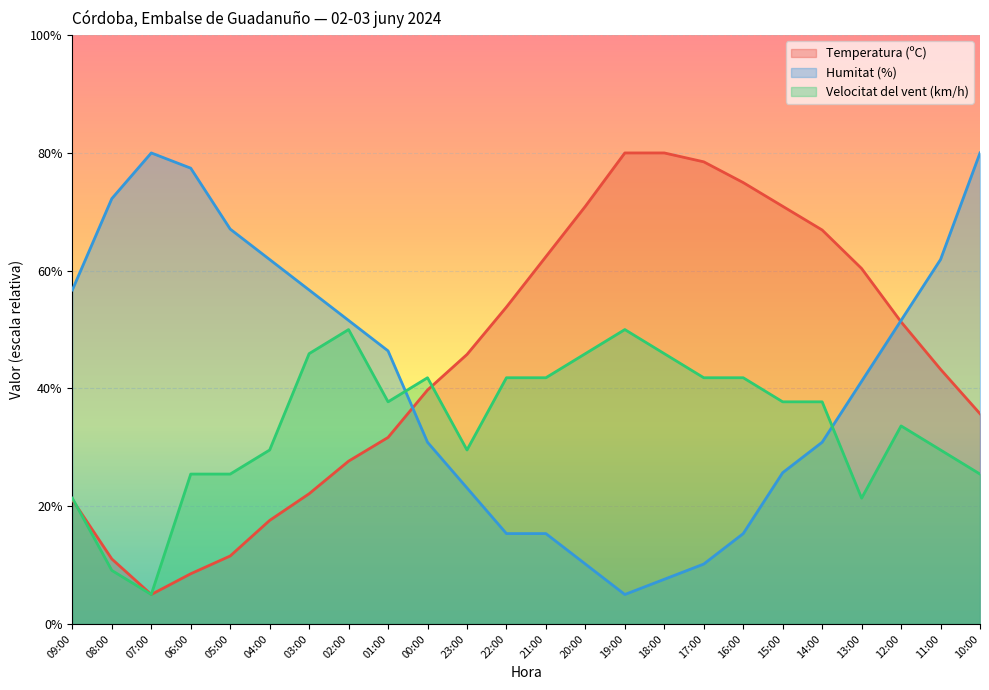

What is the difference between the second highest and second lowest values in the Temperatura (ºC) series?

71.5